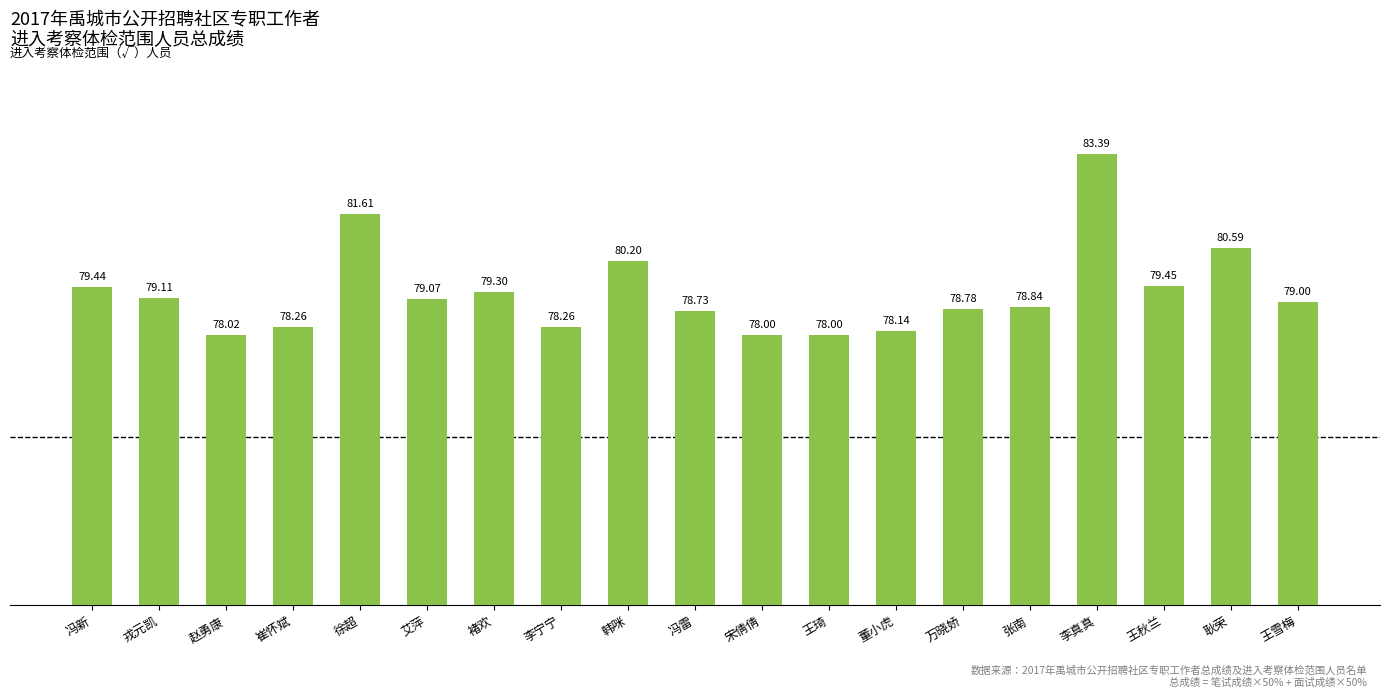

What is the label of the 1st bar from the left?

冯新